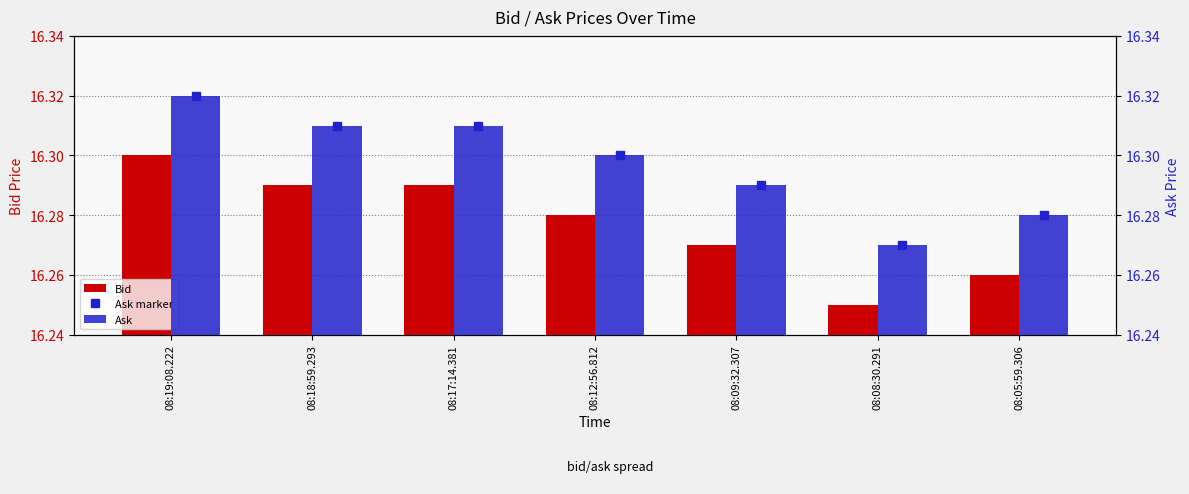

What is the total value across all series at 08:08:30.291?

48.8